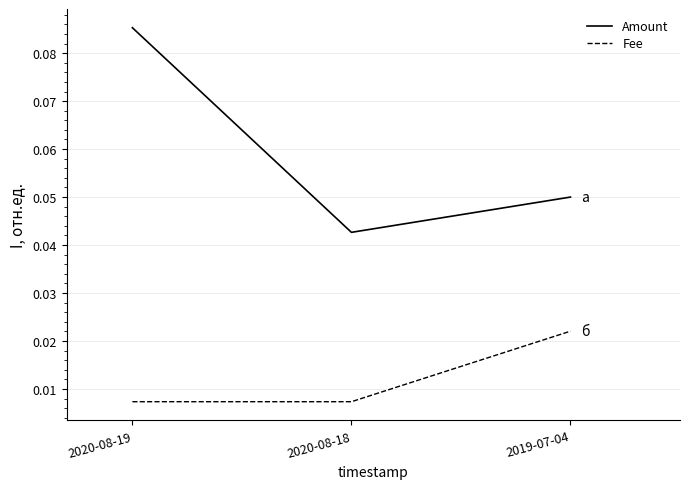

At which label does Amount reach its peak?

2020-08-19